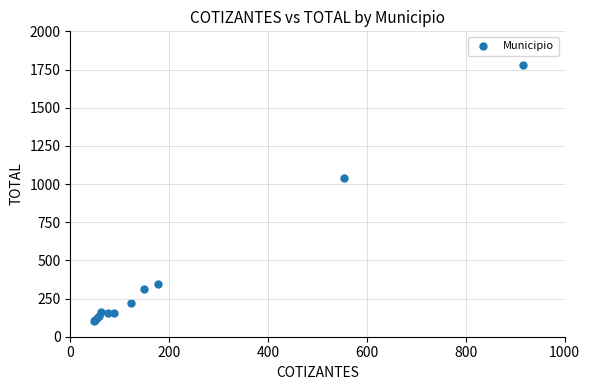

What Y value in the scatter plot is closest to 941?

1040